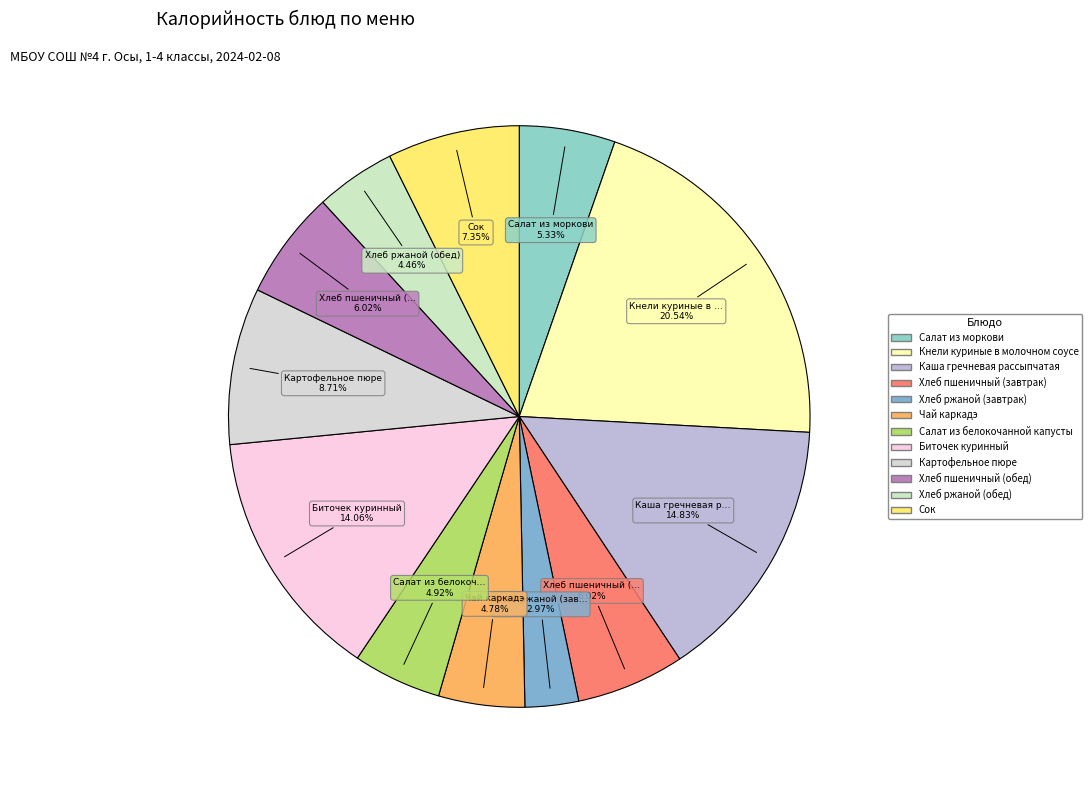

Does Хлеб пшеничный (обед) account for over 50% of the chart?

No